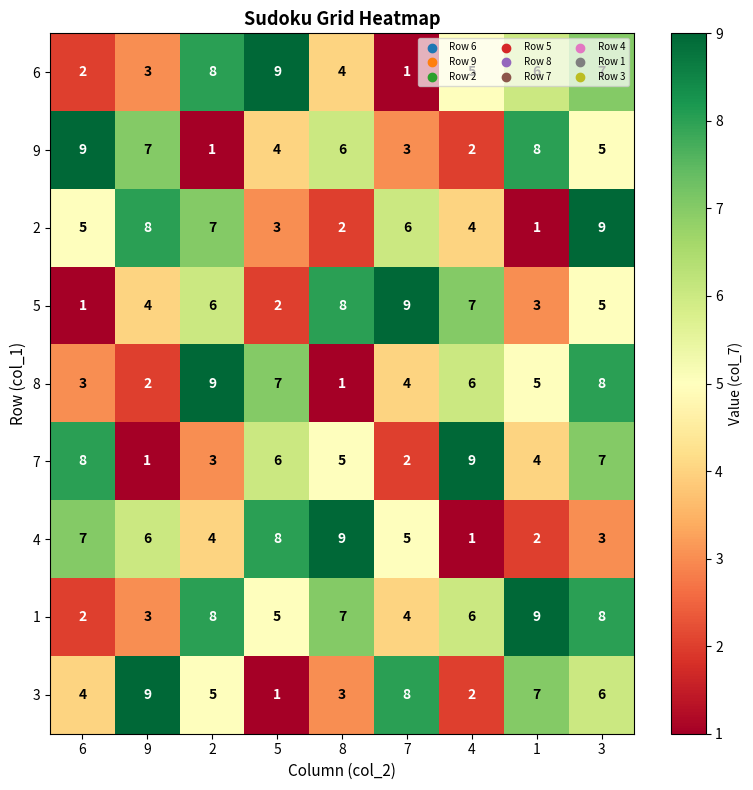

At which label does 9 reach its peak?

6